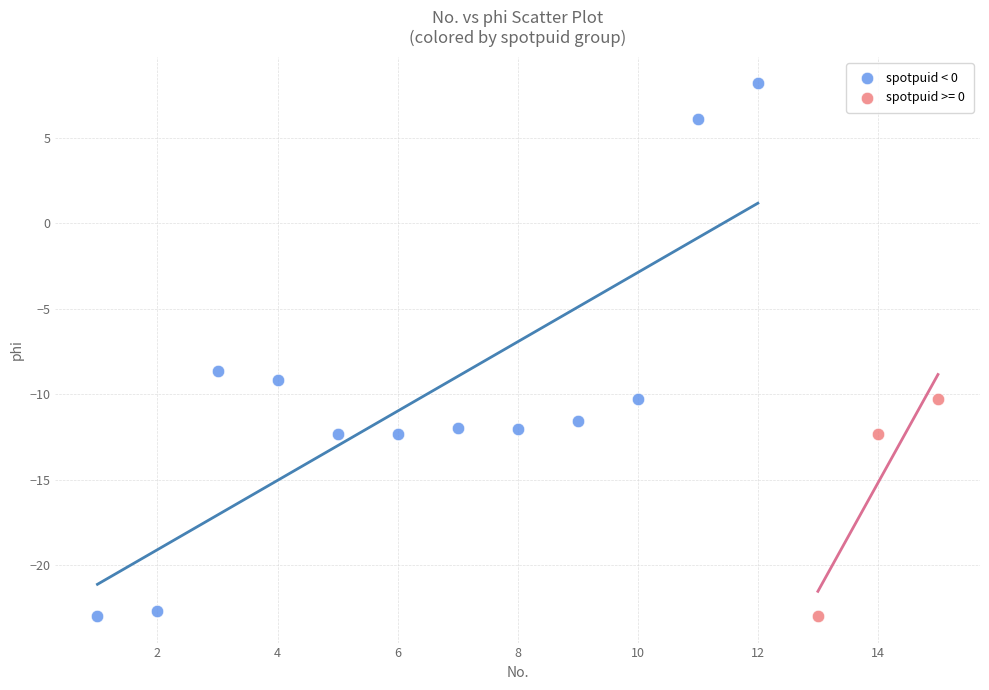

Which series reaches the maximum Y coordinate?

spotpuid < 0